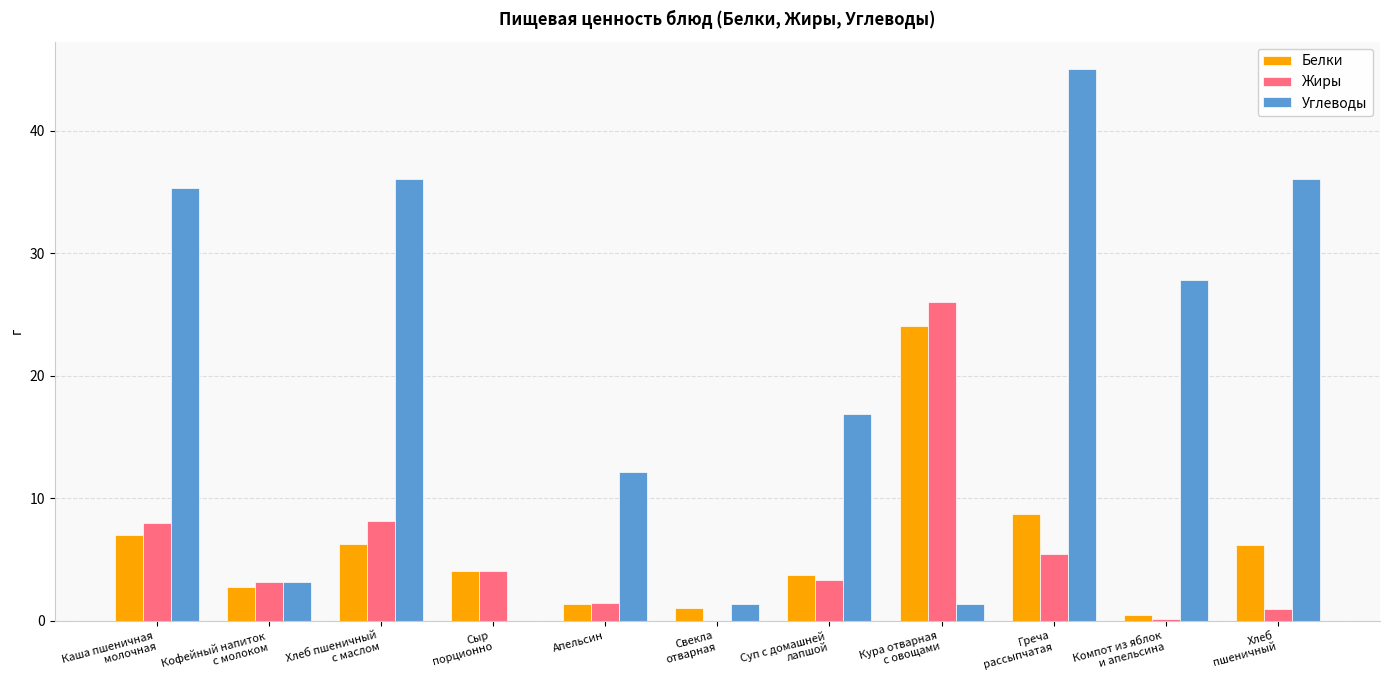

Which series has the largest total across all categories?

Углеводы